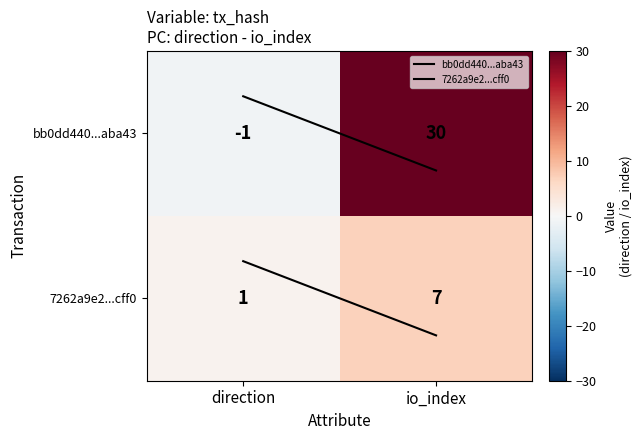

What is the difference between the maximum and minimum values in the 7262a9e2...cff0 series?

6